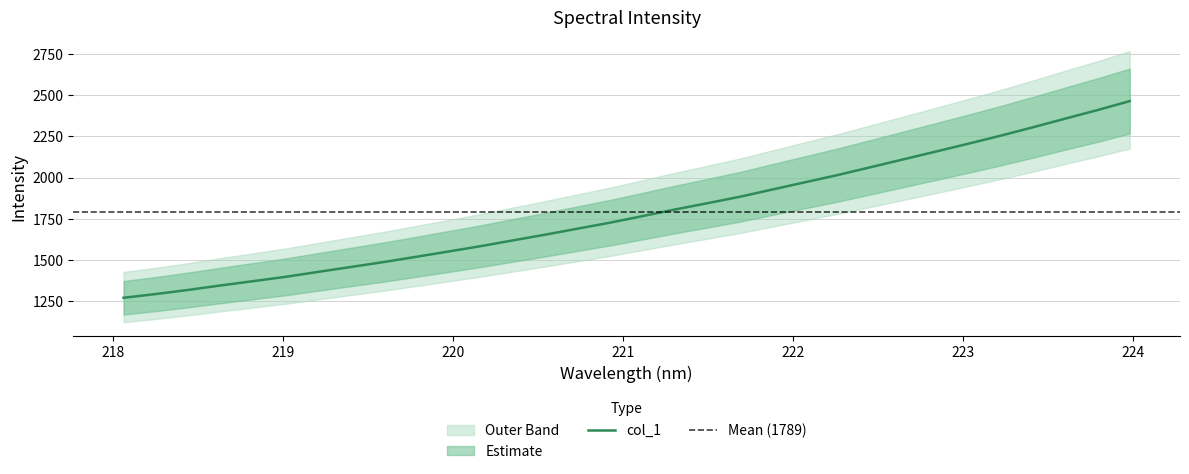

Reading left to right, transcribe all the data shown in this chart.

218.0596=1270.8	218.2508=1293.7	218.442=1318.7	218.6332=1345.9	218.8244=1372.0	219.0156=1398.3	219.2067=1428.2	219.3979=1457.7	219.589=1487.3	219.7801=1519.1	219.9712=1551.3	220.1623=1584.2	220.3533=1619.3	220.5444=1654.3	220.7354=1690.8	220.9264=1727.2	221.1174=1767.0	221.3083=1807.0	221.4993=1845.2	221.6902=1884.3	221.8812=1928.3	222.0721=1972.0	222.263=2015.6	222.4538=2062.4	222.6447=2109.6	222.8355=2156.6	223.0264=2204.3	223.2172=2253.0	223.408=2304.2	223.5987=2356.9	223.7895=2409.0	223.9802=2463.8